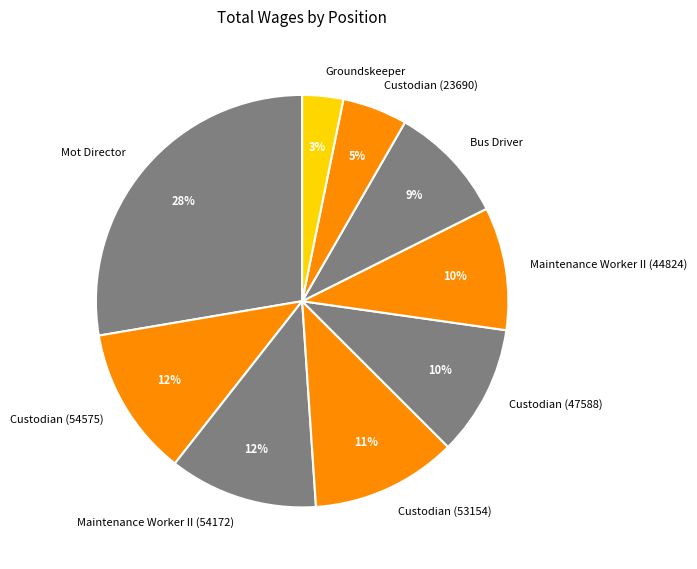

Combined, do Groundskeeper and Custodian (53154) account for over 50%?

No